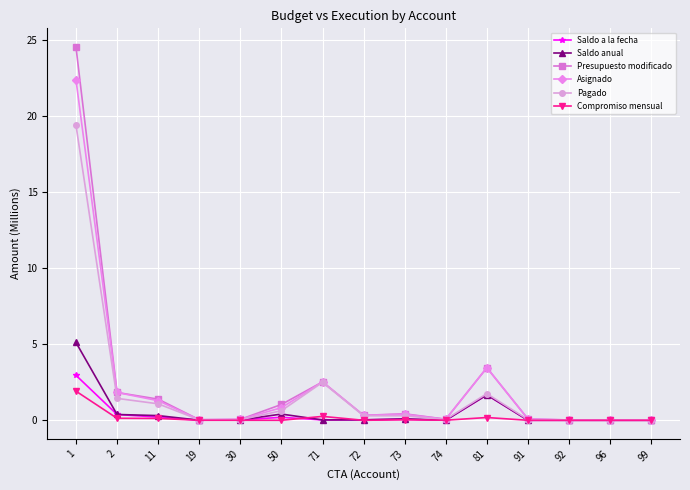

True or false: Pagado has a value of 0.0 at 30.

True